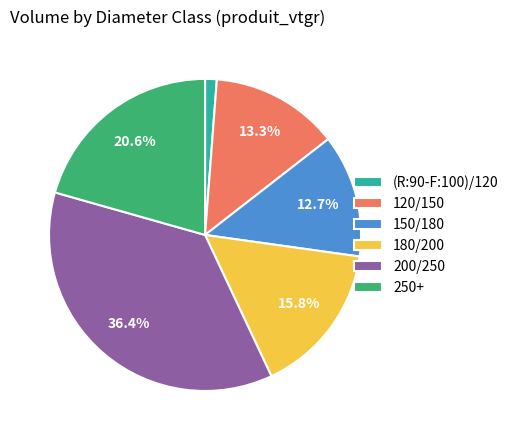

Is there any slice that represents more than half of the pie?

No